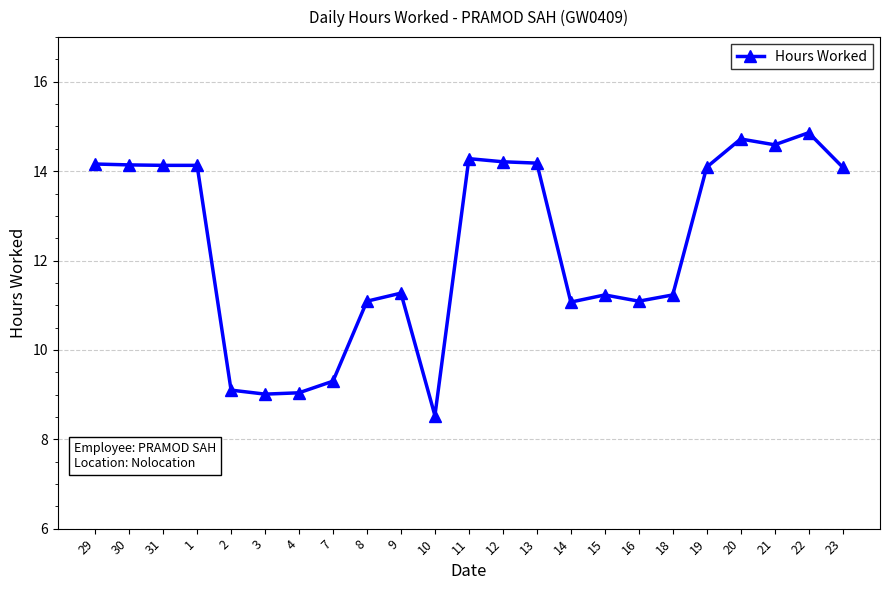

At which category does the chart reach its minimum across all series?

10